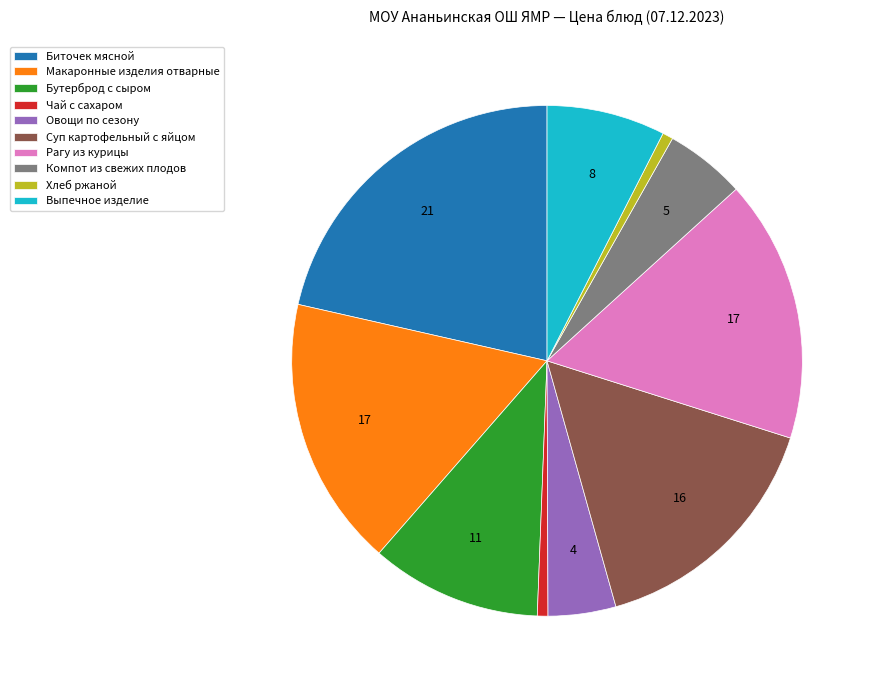

Which slice is the largest?

Биточек мясной